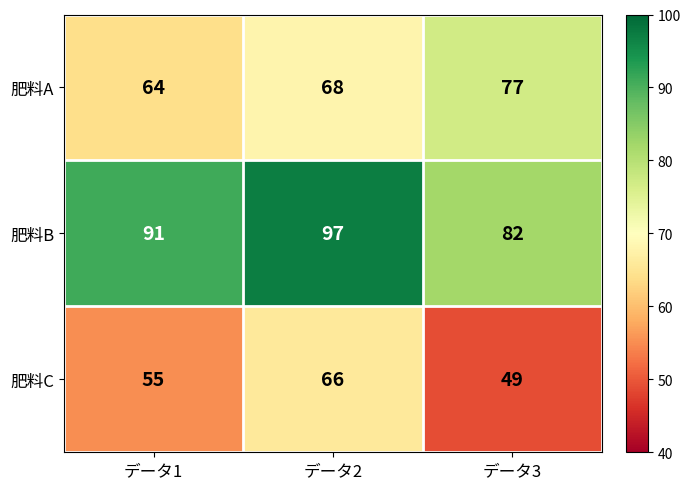

Which series has the largest range (max minus min)?

肥料C